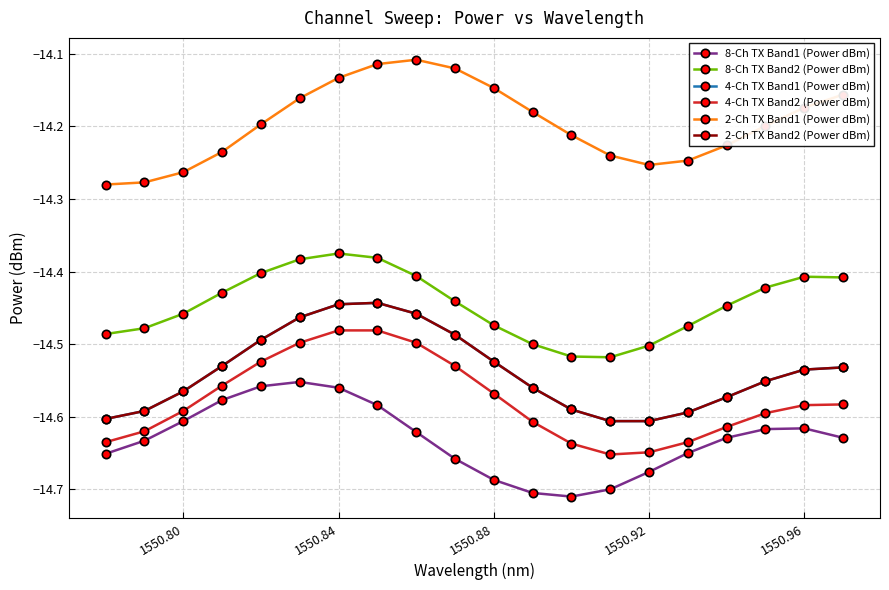

What is the average value of the 8-Ch TX Band1 (Power dBm) series?

-14.6